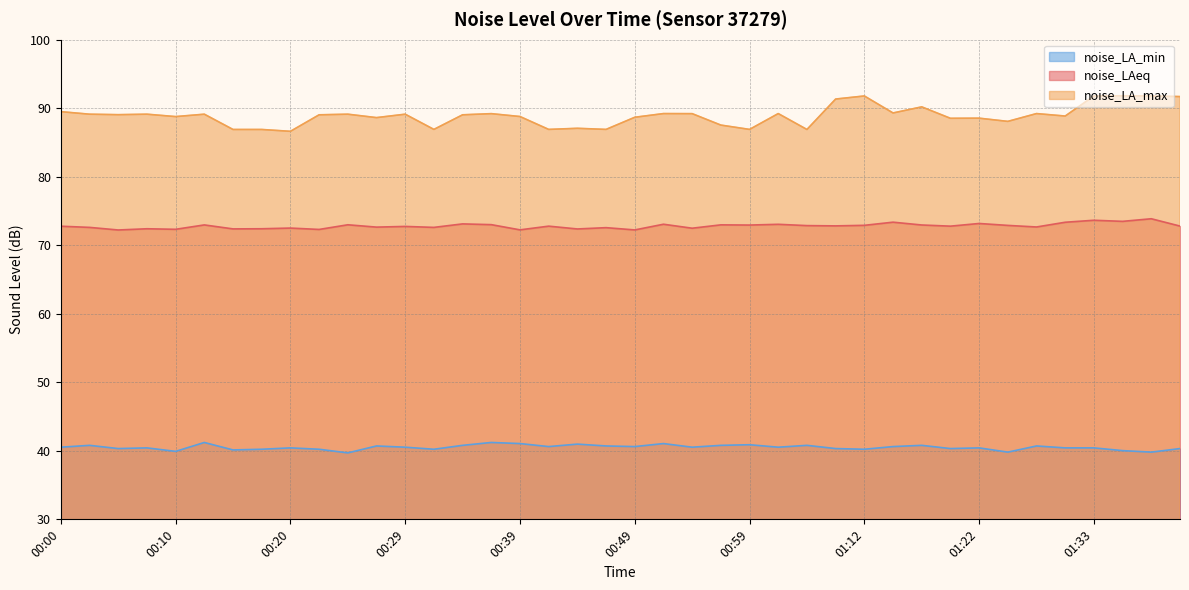

How many interior local peaks does the noise_LA_max series have?

13